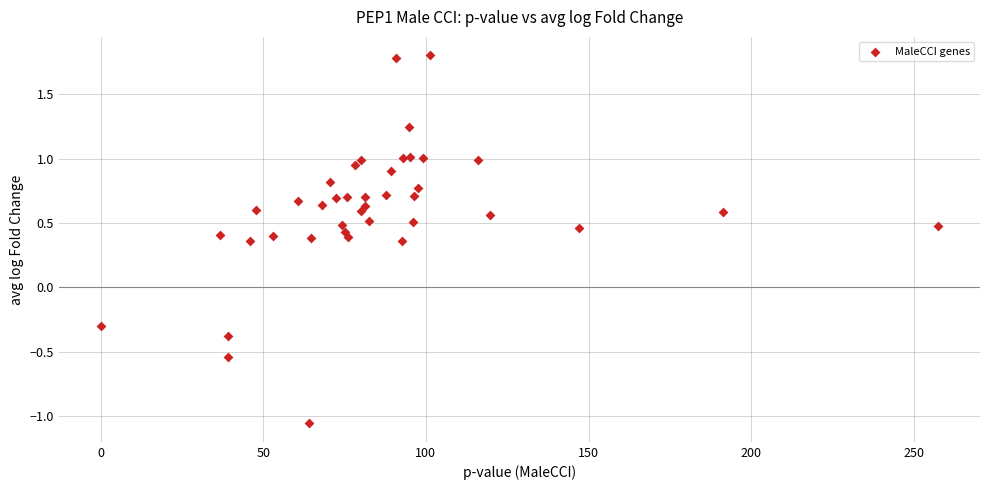

What Y value in the scatter plot is closest to 0?

-0.3